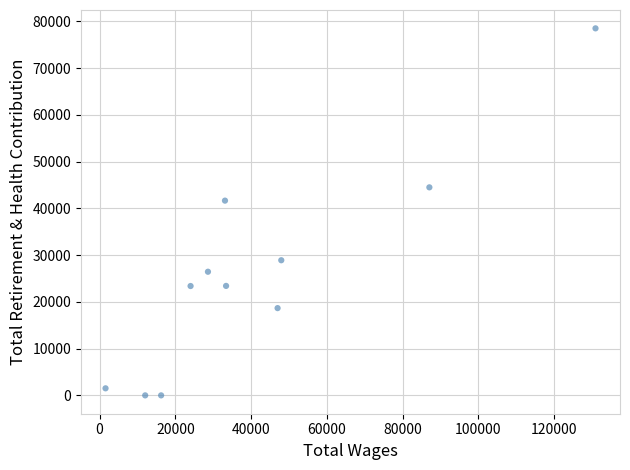

What Y value in the scatter plot is closest to 39263?

41667